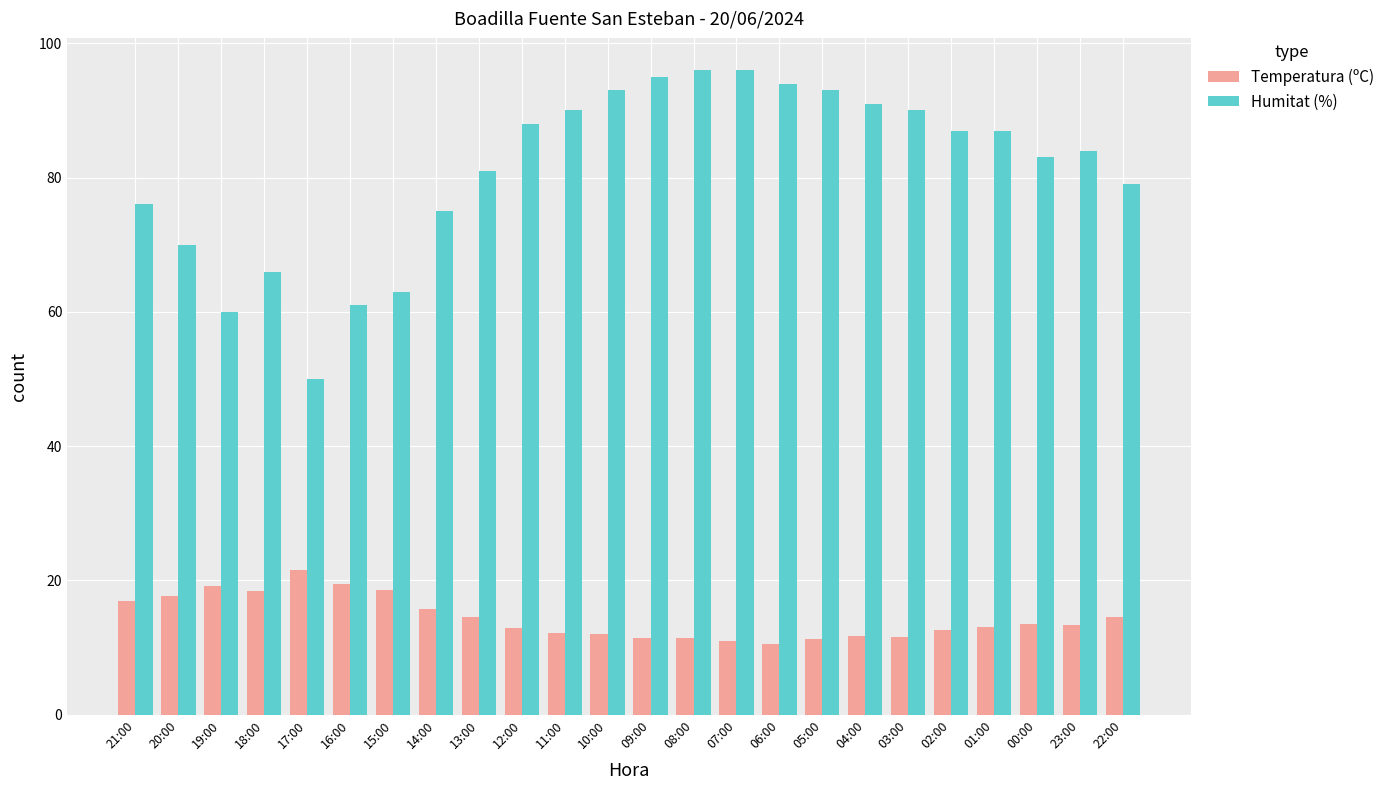

What is the spread (max minus min) of values at 21:00?

59.0